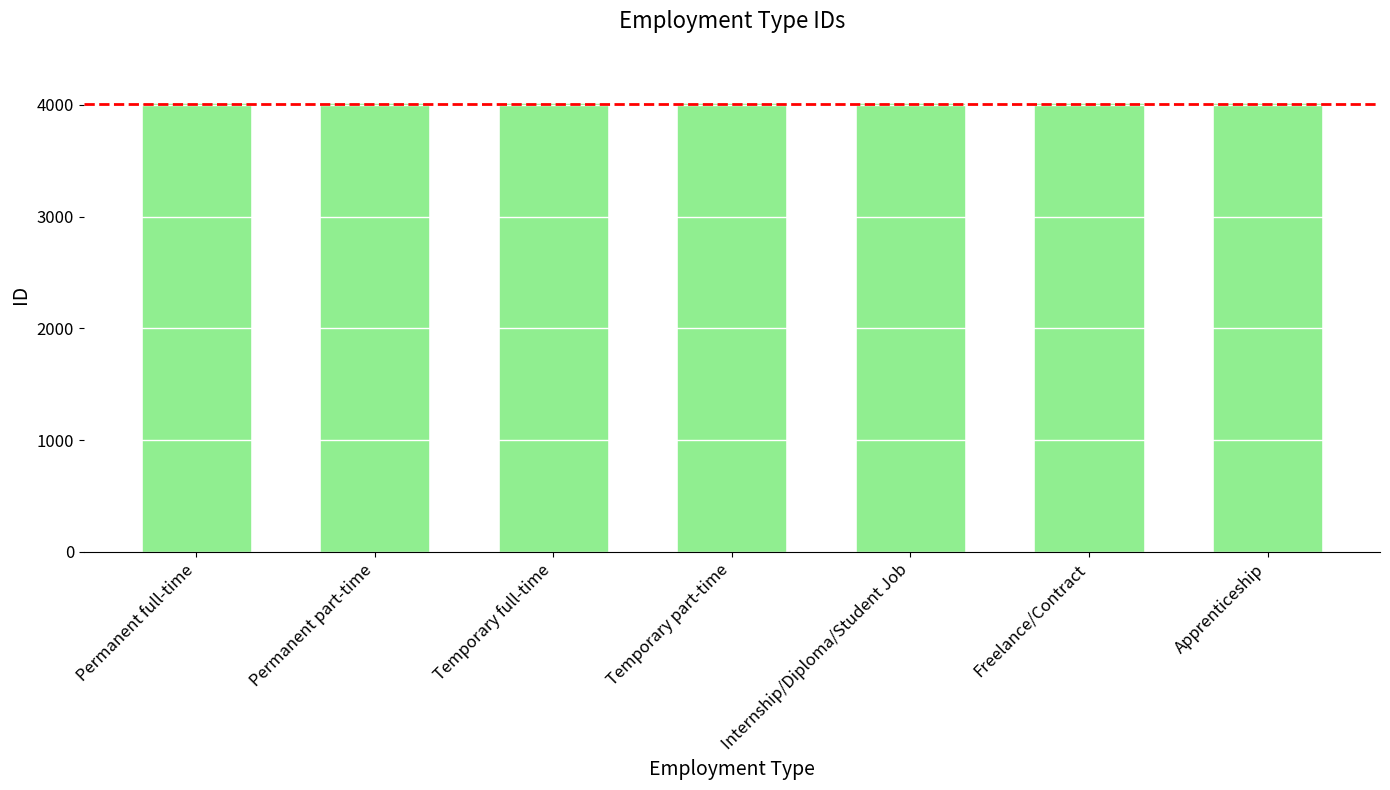

What is the sum of the values at Apprenticeship and Permanent full-time?

8018